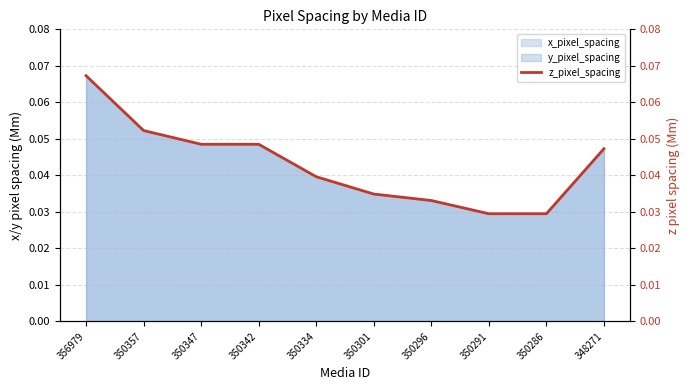

Count the number of categories in the chart.

10